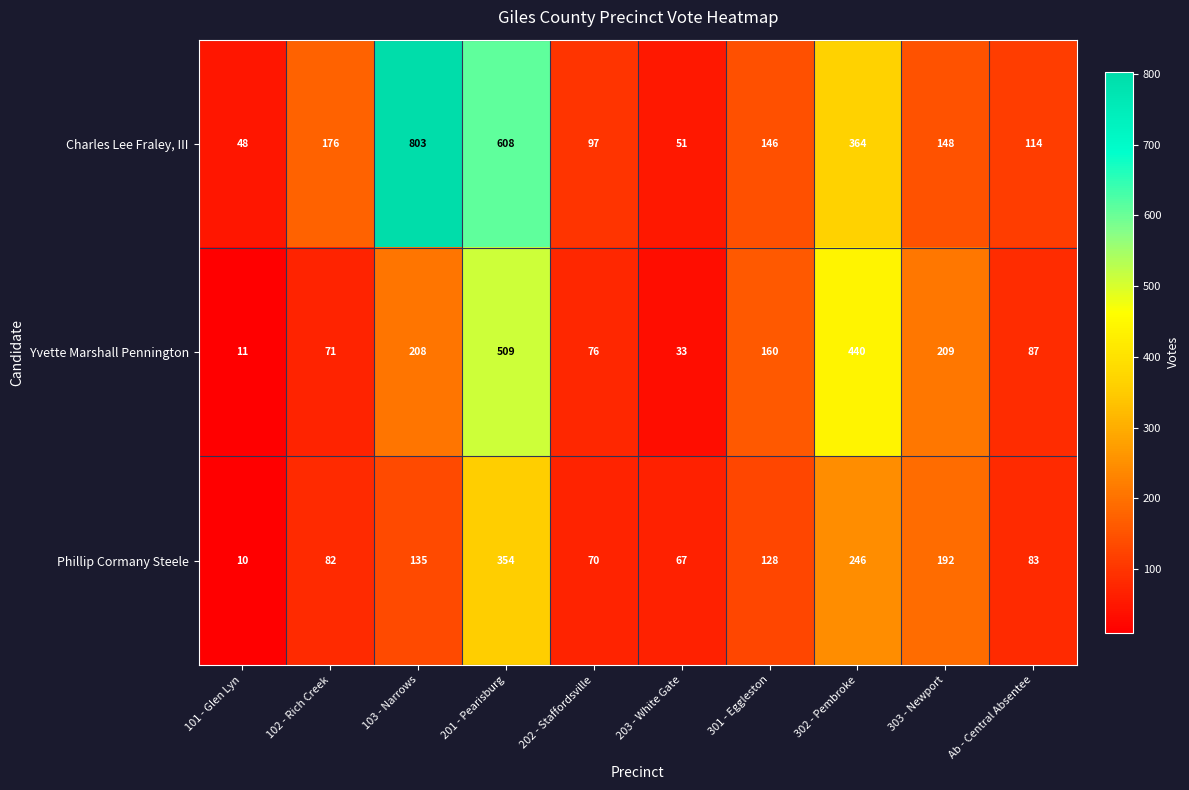

How many categories are shown in the chart?

10